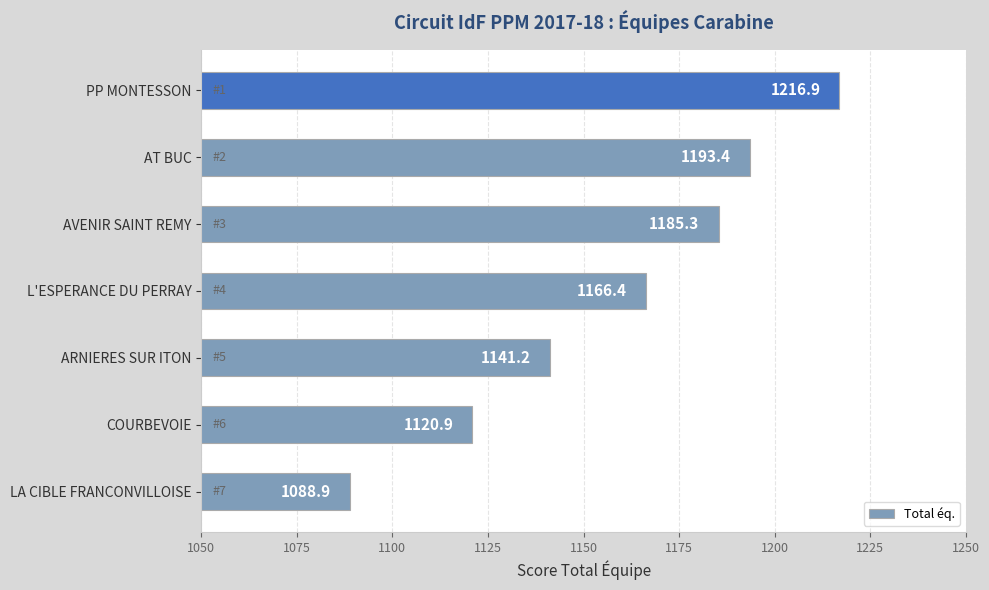

Reading top to bottom, list all the values displayed in this chart.

1216.9	1193.4	1185.3	1166.4	1141.2	1120.9	1088.9